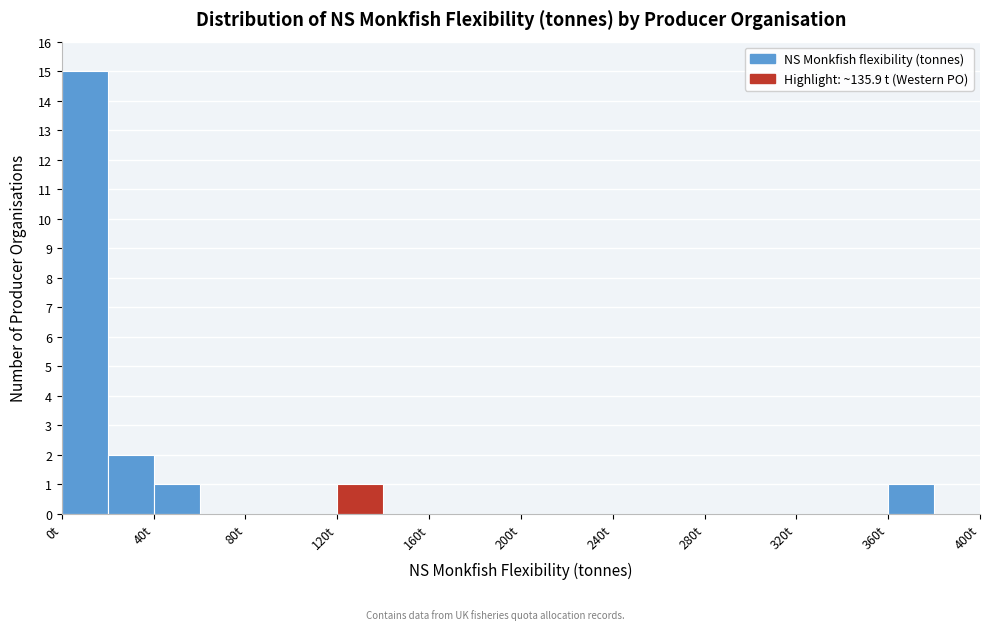

Reading left to right, list every bar in this chart as the range it spans on the x-axis followed by its height. The values are not printed on the chart, so give them approximately, as read against the axis.

0 to 20: 15
20 to 40: 2
40 to 60: 1
60 to 80: 0
80 to 100: 0
100 to 120: 0
120 to 140: 1
140 to 160: 0
160 to 180: 0
180 to 200: 0
200 to 220: 0
220 to 240: 0
240 to 260: 0
260 to 280: 0
280 to 300: 0
300 to 320: 0
320 to 340: 0
340 to 360: 0
360 to 380: 1
380 to 400: 0